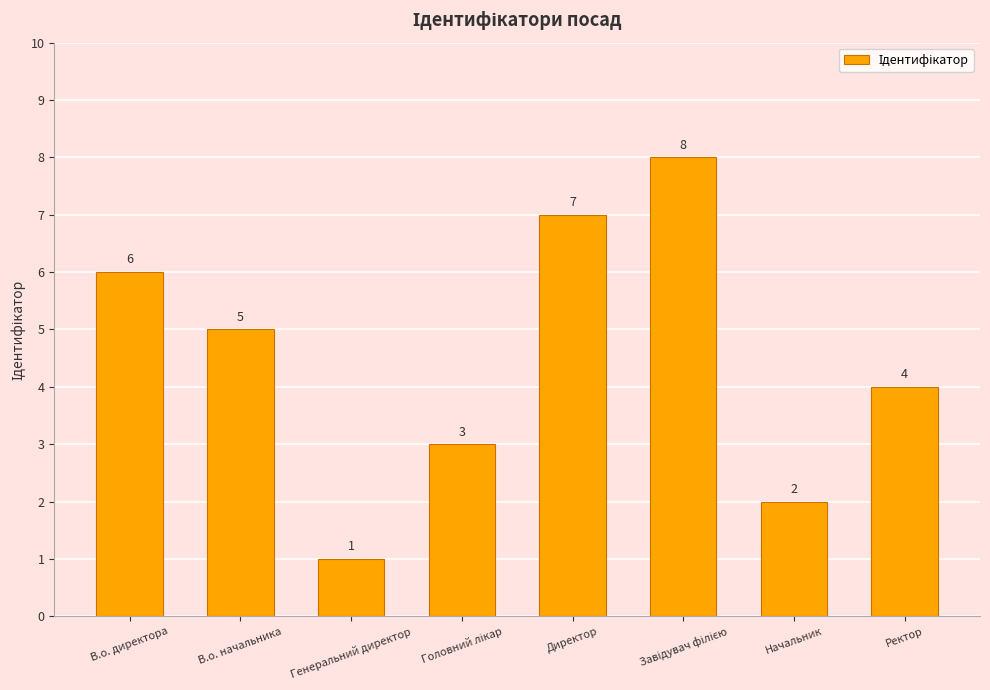

Reading left to right, extract all data points from this chart.

6	5	1	3	7	8	2	4